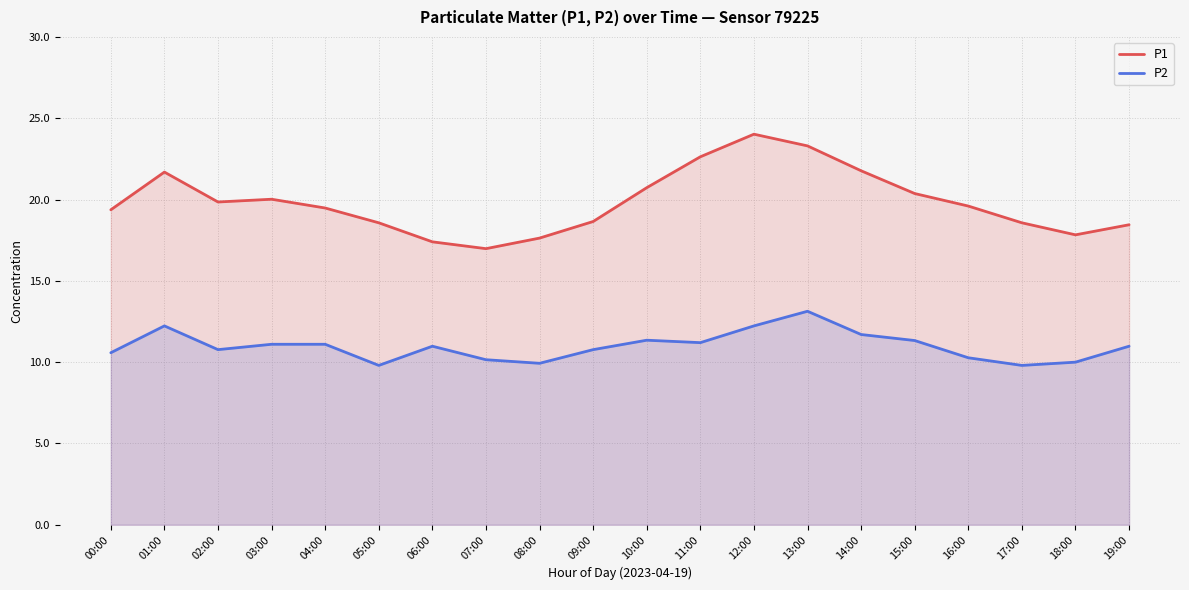

Is it true that P1 equals 29.0 at 15:00?

False